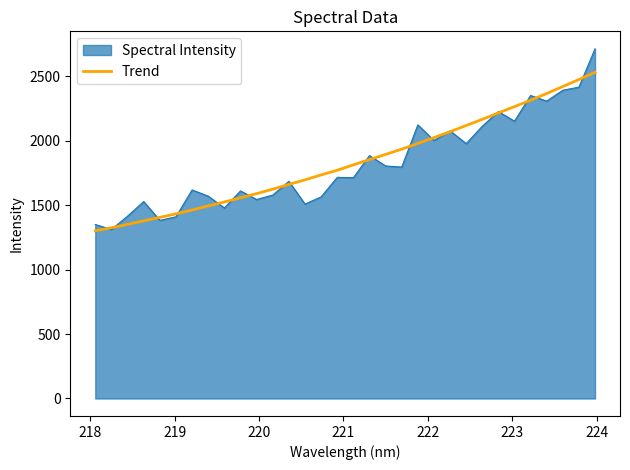

Does the chart display data point markers on the line(s)?

No